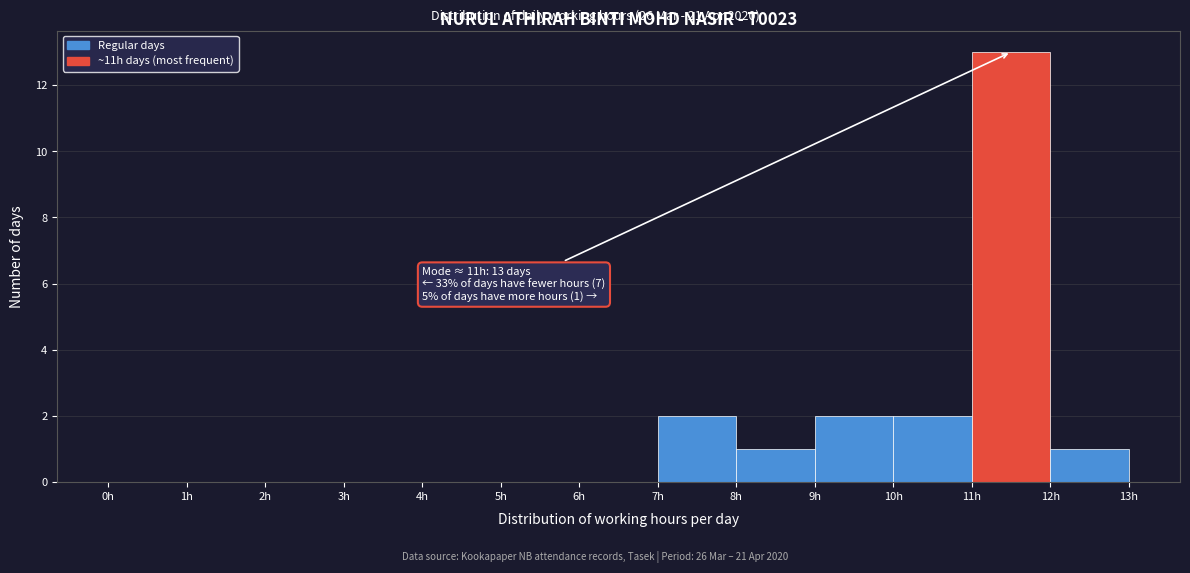

Which range on the x-axis has the tallest bar?

11 to 12